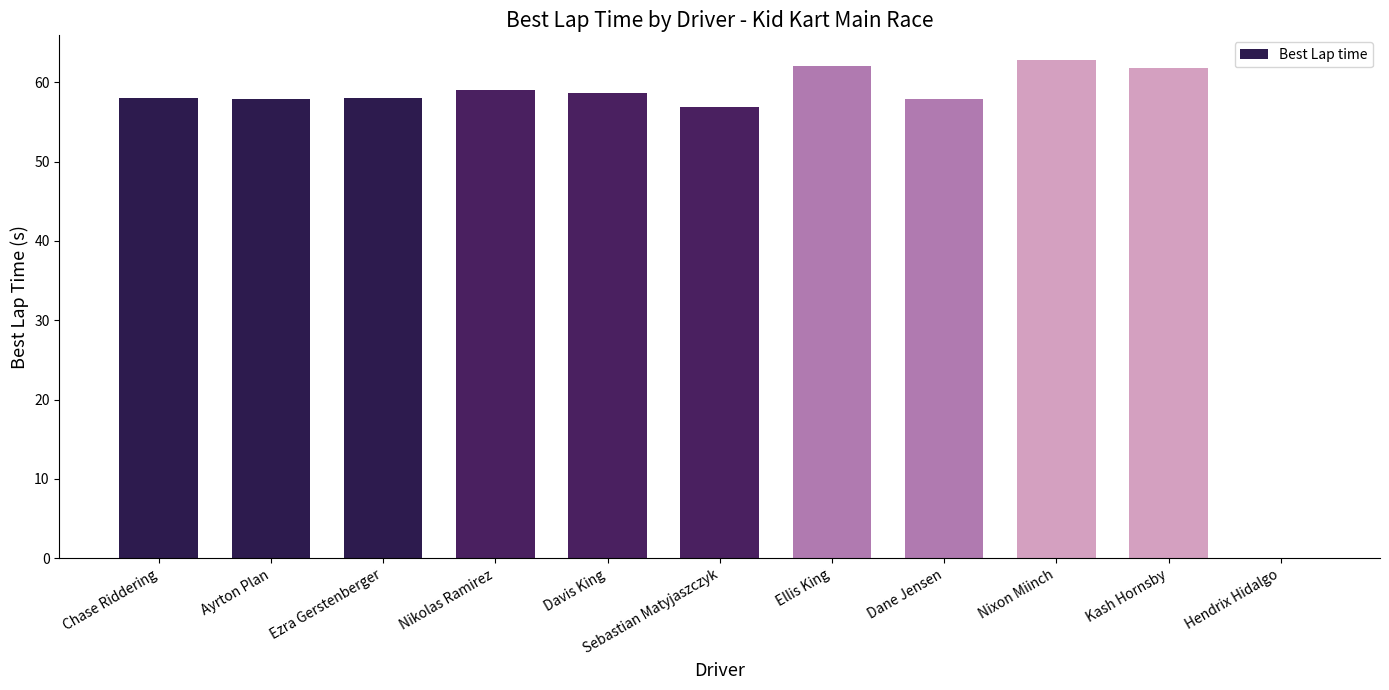

What is the greatest value displayed?

62.8